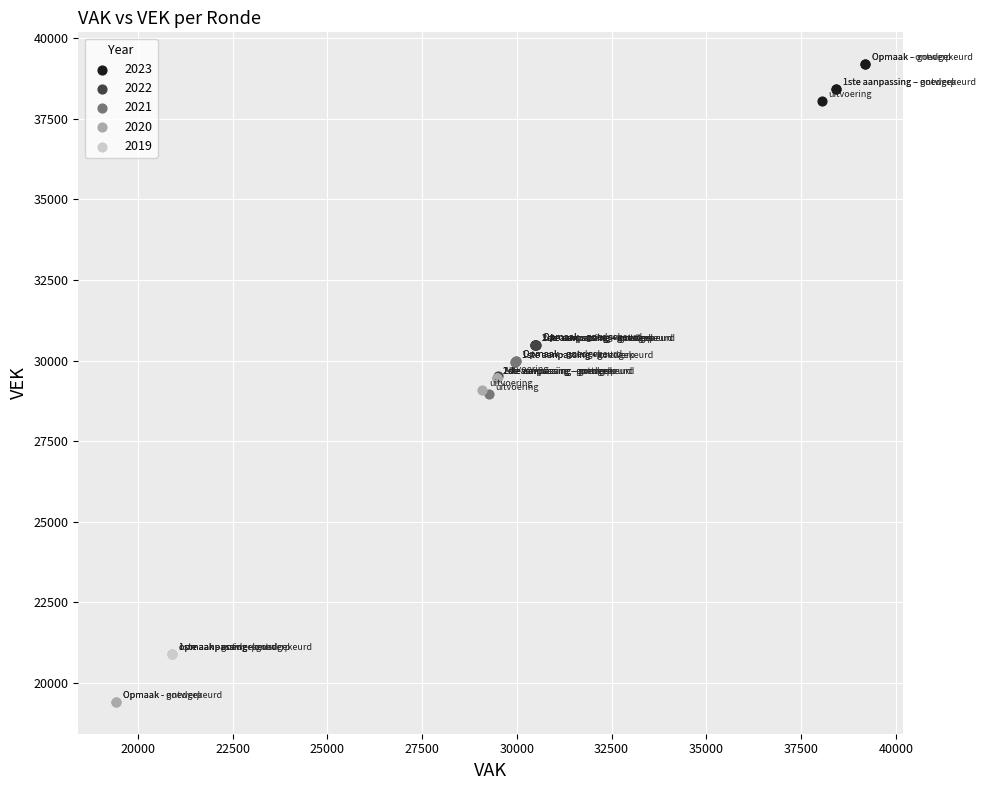

Which series contains the highest Y value?

2023